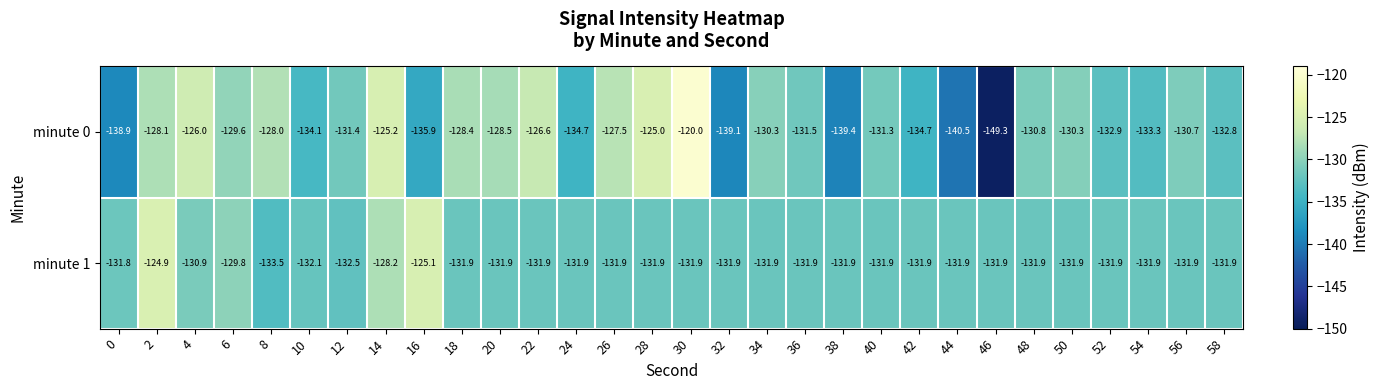

At 8, list the series in order from largest to smallest.

minute 0, minute 1